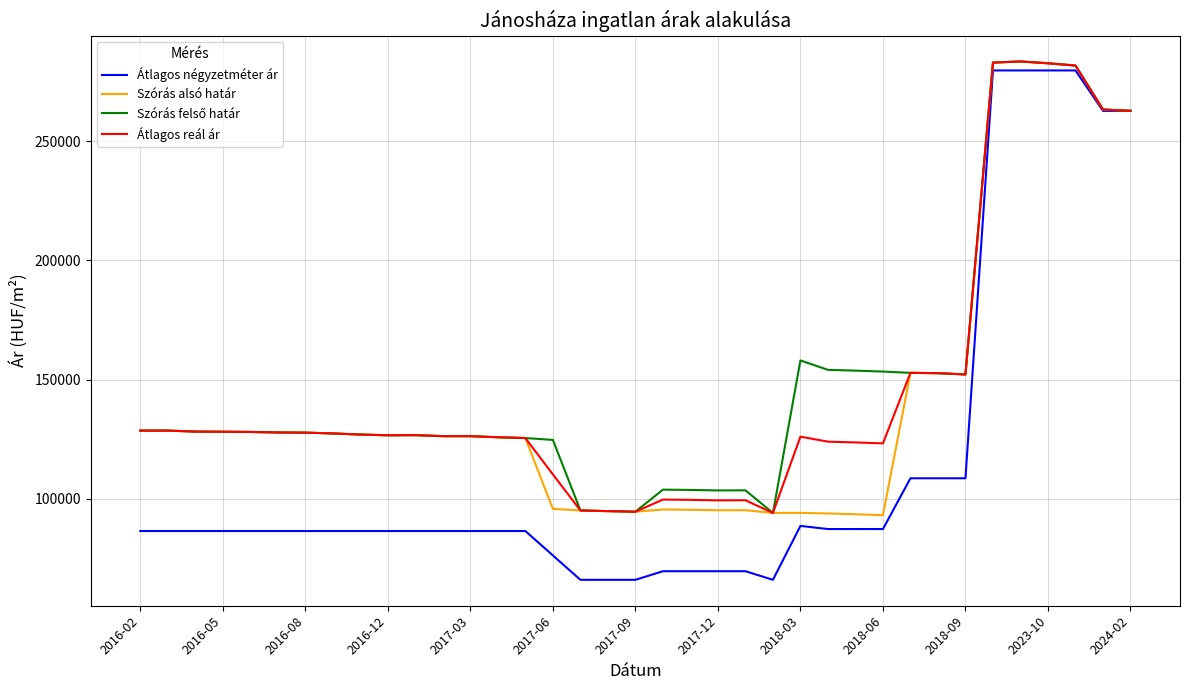

What is the maximum value shown in the chart?

283424